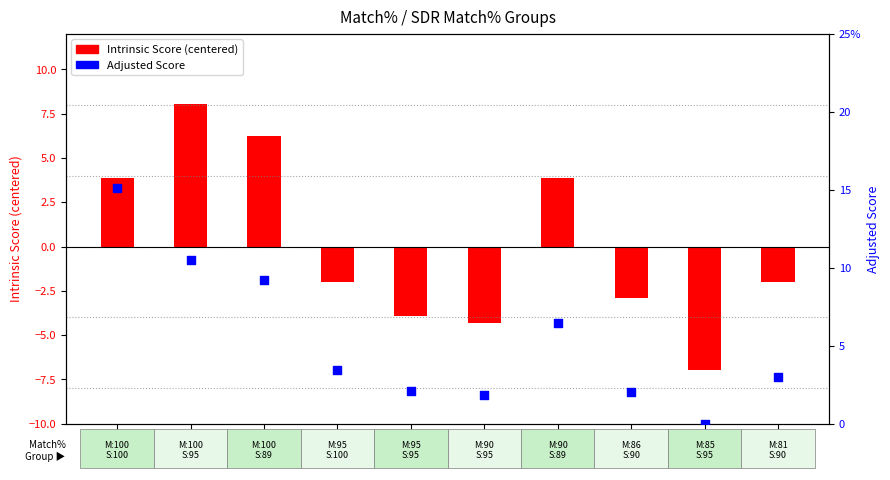

Which series has the largest total across all categories?

Adjusted Score